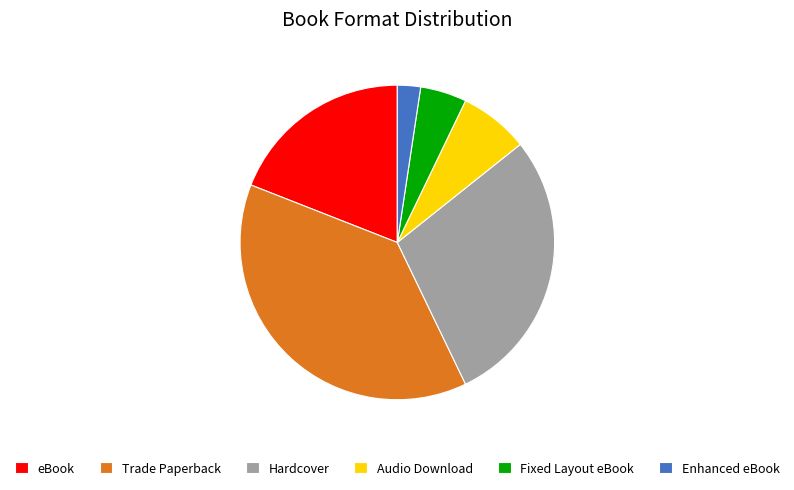

Does Hardcover account for over 50% of the chart?

No